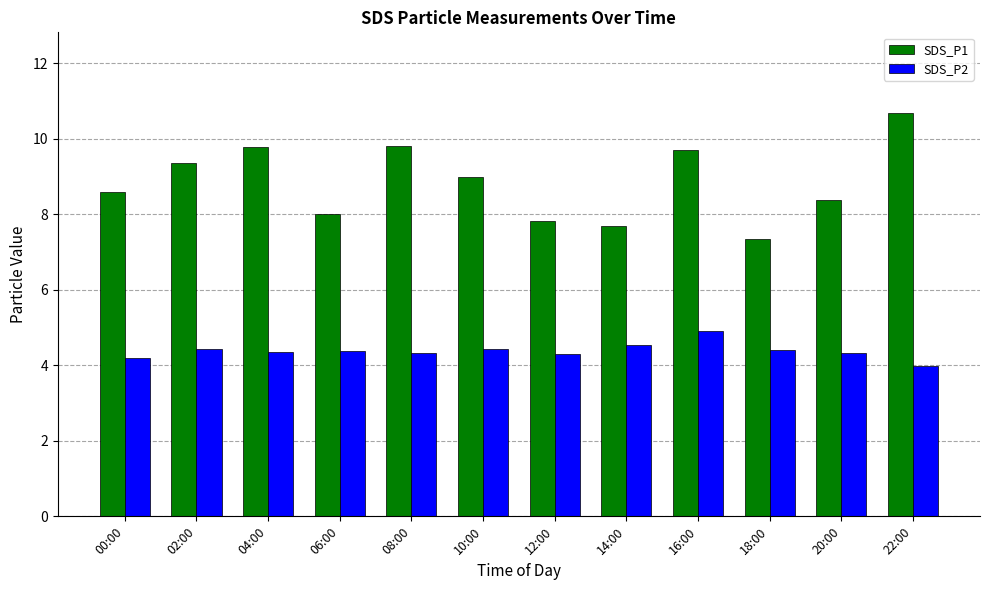

What is the difference between the maximum and second lowest values in the SDS_P2 series?

0.7